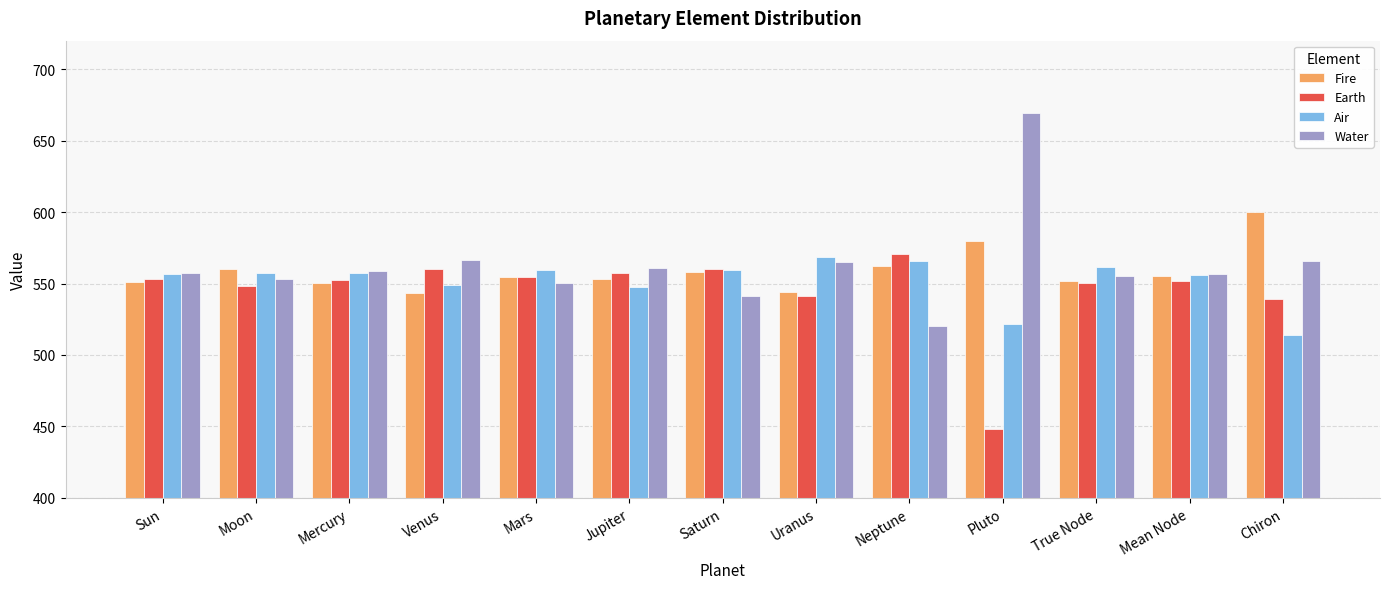

Read the Earth value at Saturn.

560.3